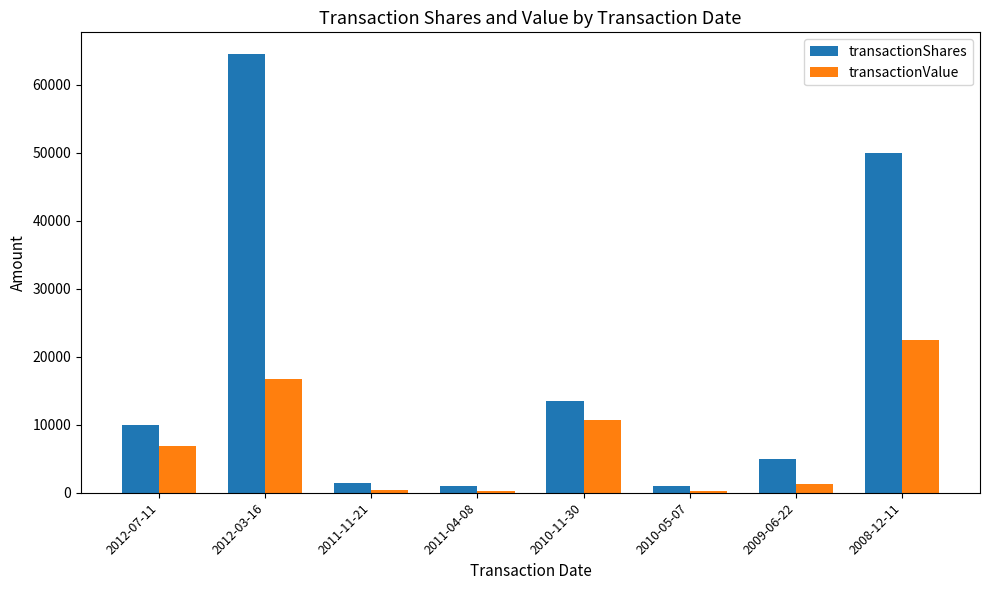

List the series in order of their overall mean, highest first.

transactionShares, transactionValue